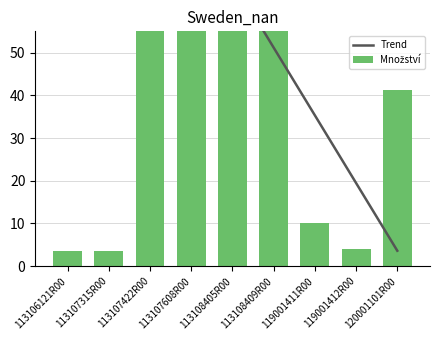

What is the difference between the Množství values at 119001411R00 and 113106121R00?

6.4